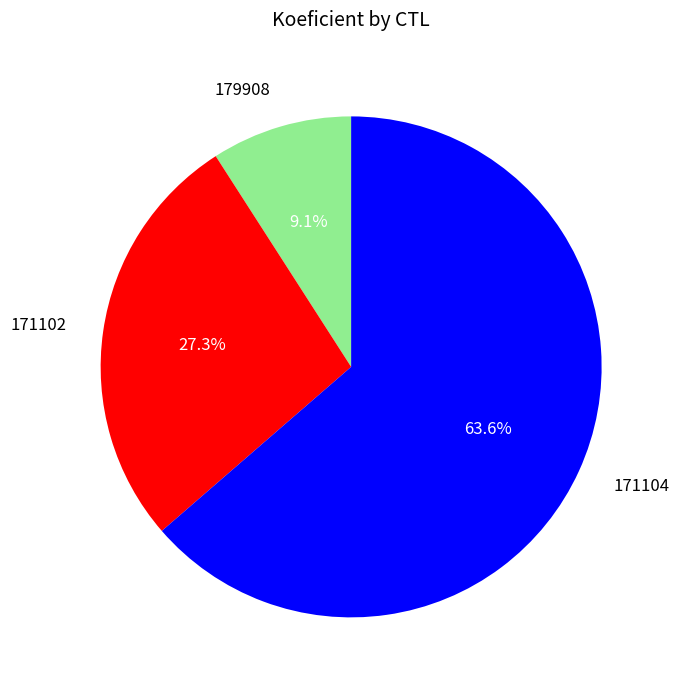

What is the largest slice in the pie chart?

171104